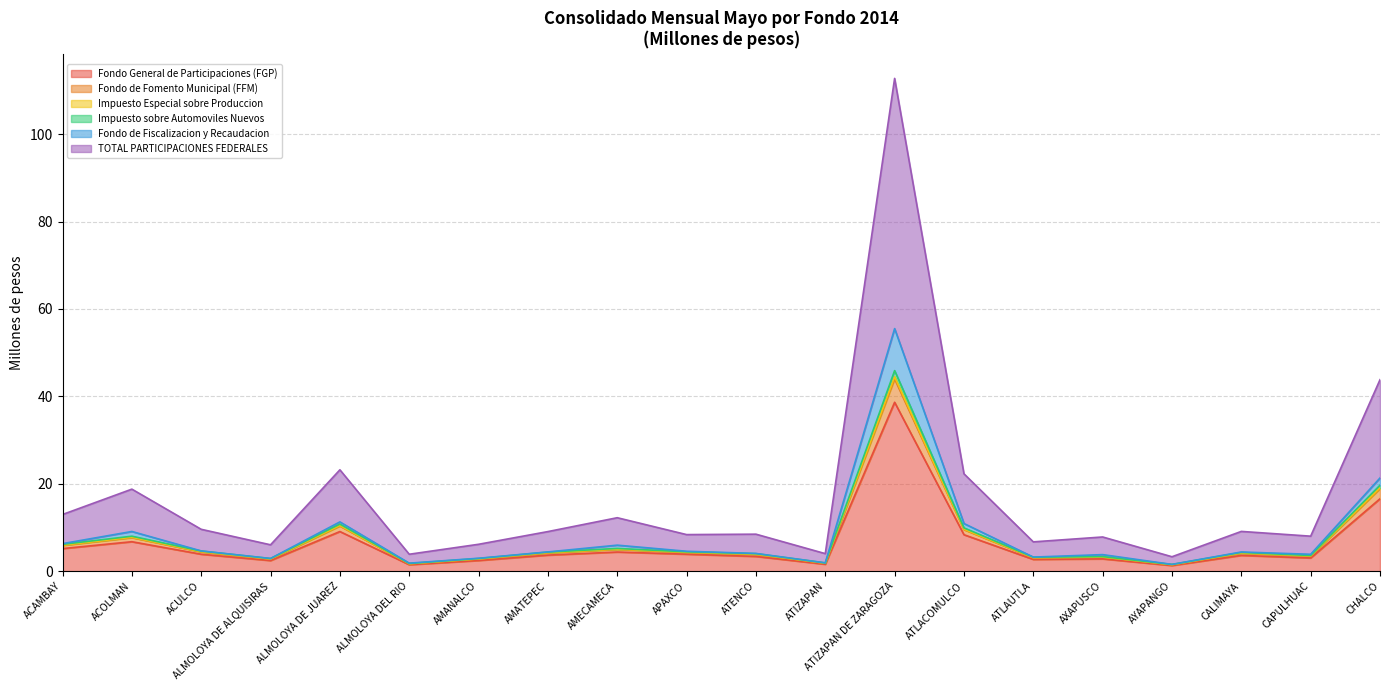

What is the smallest value displayed?

1.3